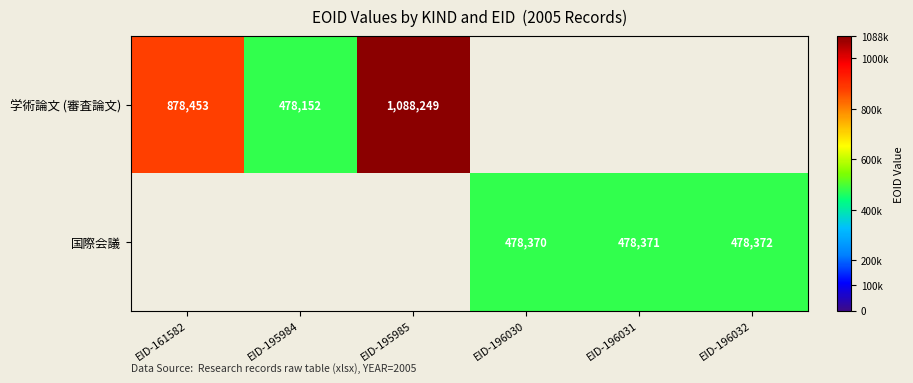

The value of 国際会議 at EID-196032 is 808072. True or false?

False